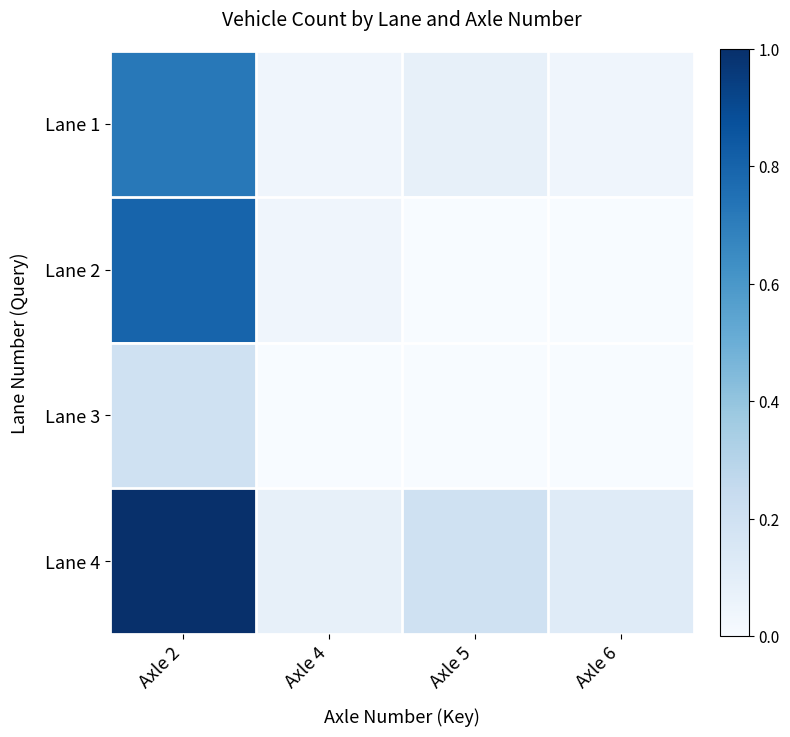

At Axle 5, list the series in order from smallest to largest.

Lane 2, Lane 3, Lane 1, Lane 4